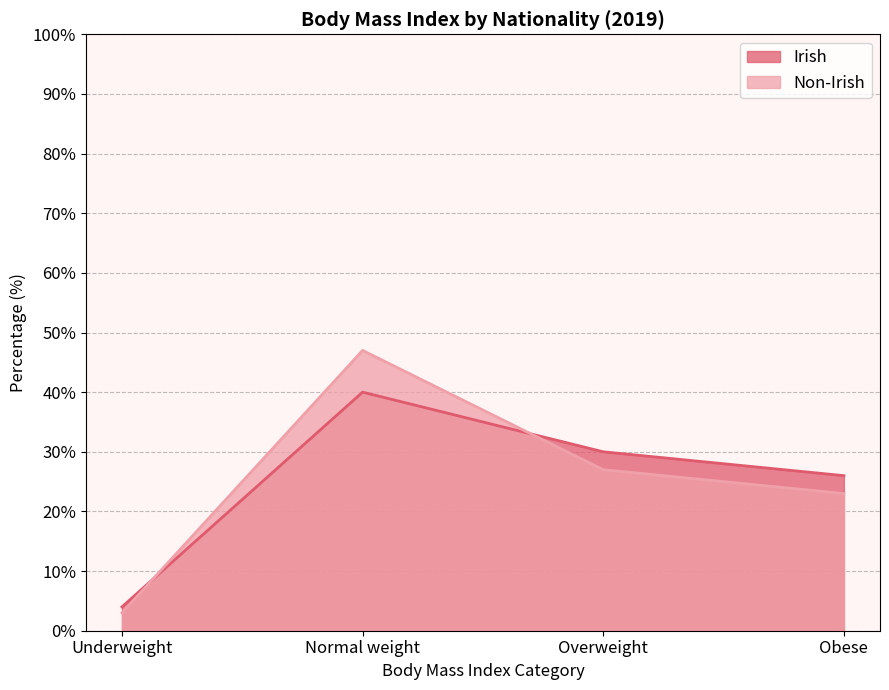

Which category has the highest value in the Irish series?

Normal weight